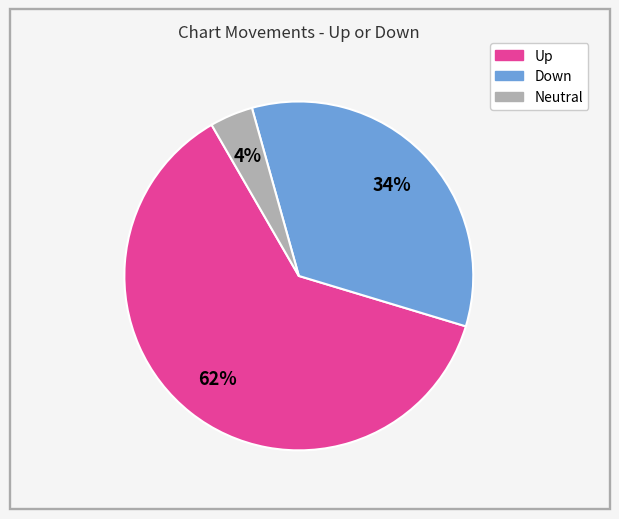

Is there a majority slice in this chart?

Yes